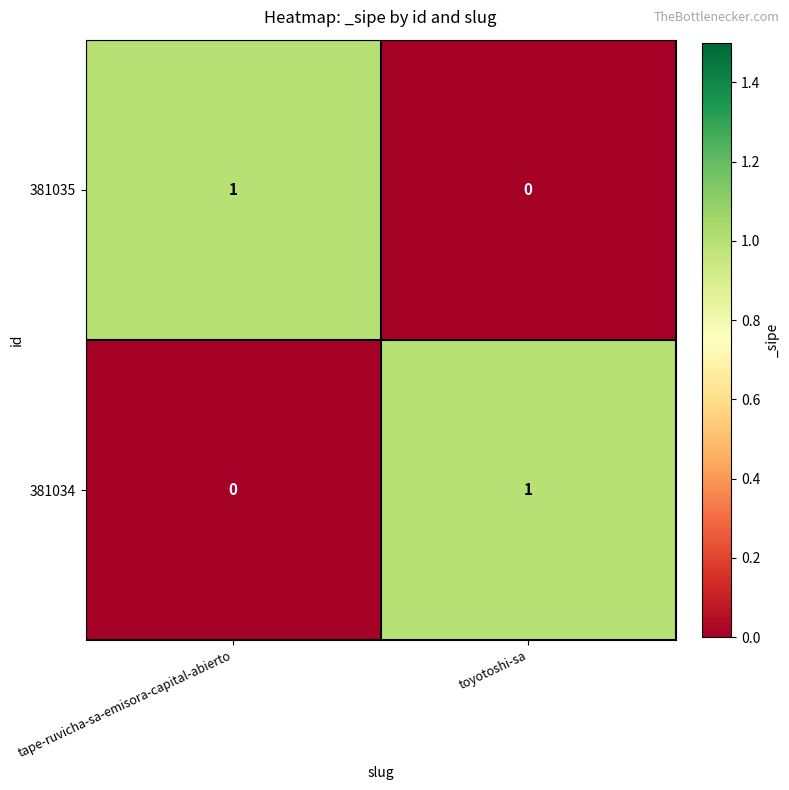

List the labels in order of 381034 value, smallest first.

tape-ruvicha-sa-emisora-capital-abierto, toyotoshi-sa